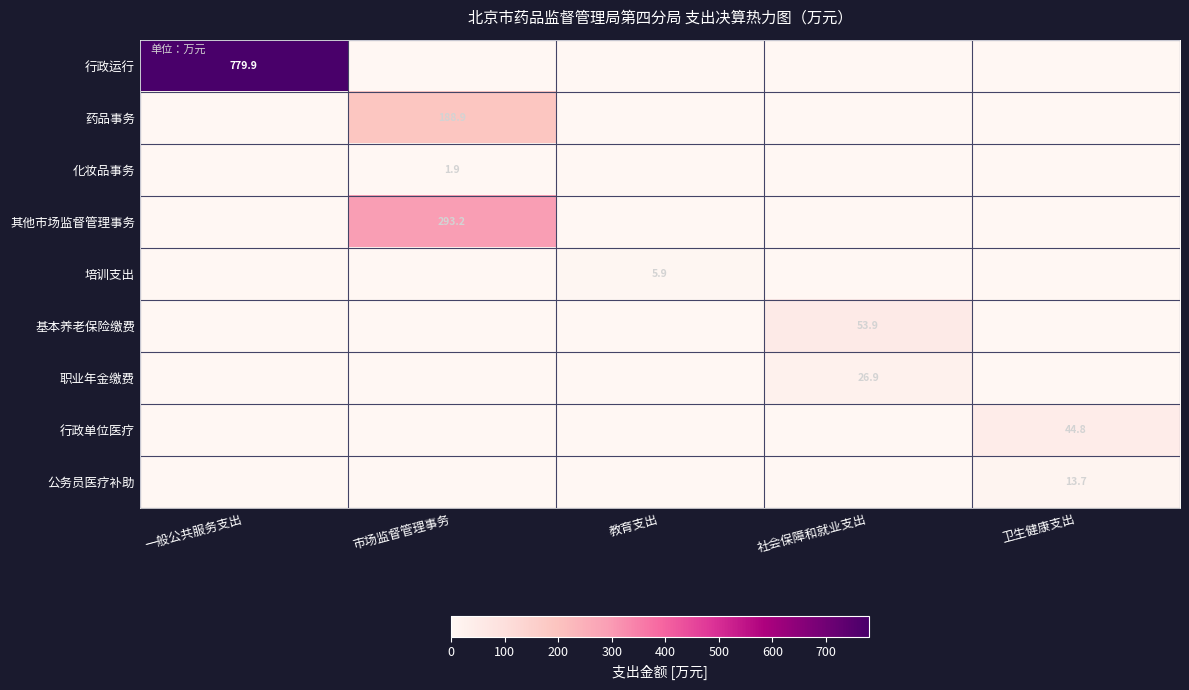

At how many categories does at least one series exceed 216?

2